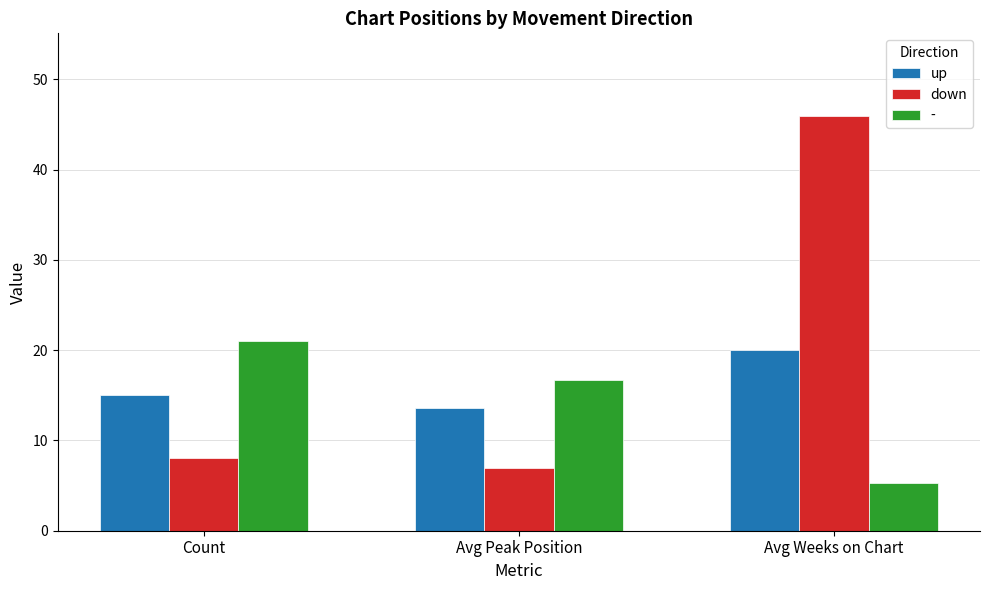

What is the total value across all series at Avg Weeks on Chart?

71.2